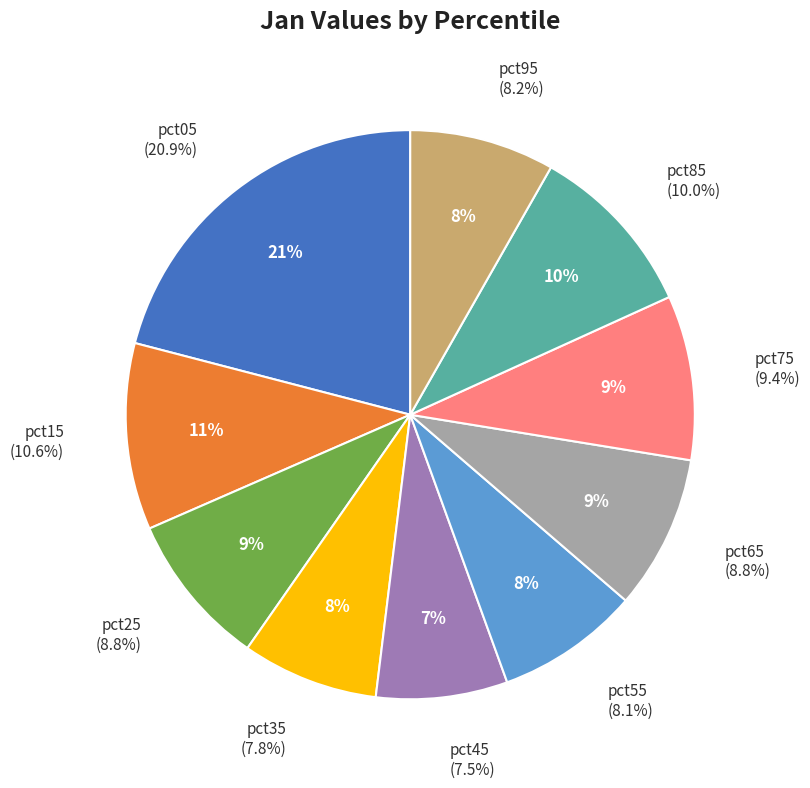

Does any single category account for the majority?

No